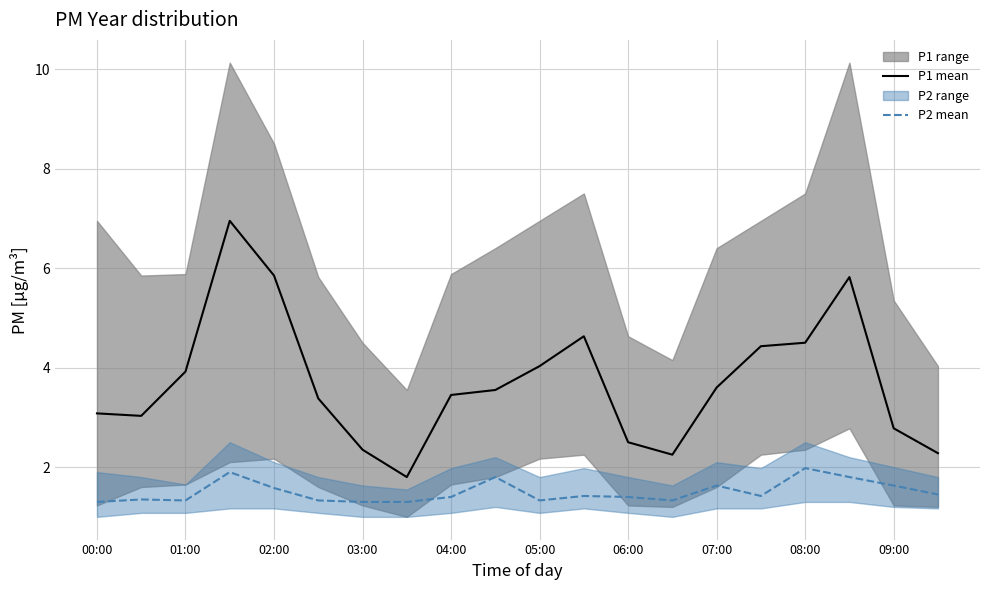

What is the minimum value for P1 mean?

1.8